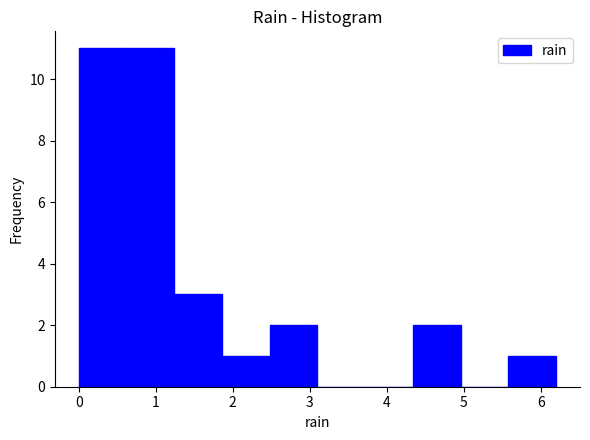

Reading left to right, transcribe this chart: for each bar, give the range it covers on the x-axis and its height. Neither the bar edges nor the heights are printed on the chart, so give them approximately, as read against the axes.

0.00 to 0.62: 11
0.62 to 1.24: 11
1.24 to 1.86: 3
1.86 to 2.48: 1
2.48 to 3.10: 2
3.10 to 3.72: 0
3.72 to 4.34: 0
4.34 to 4.96: 2
4.96 to 5.58: 0
5.58 to 6.20: 1